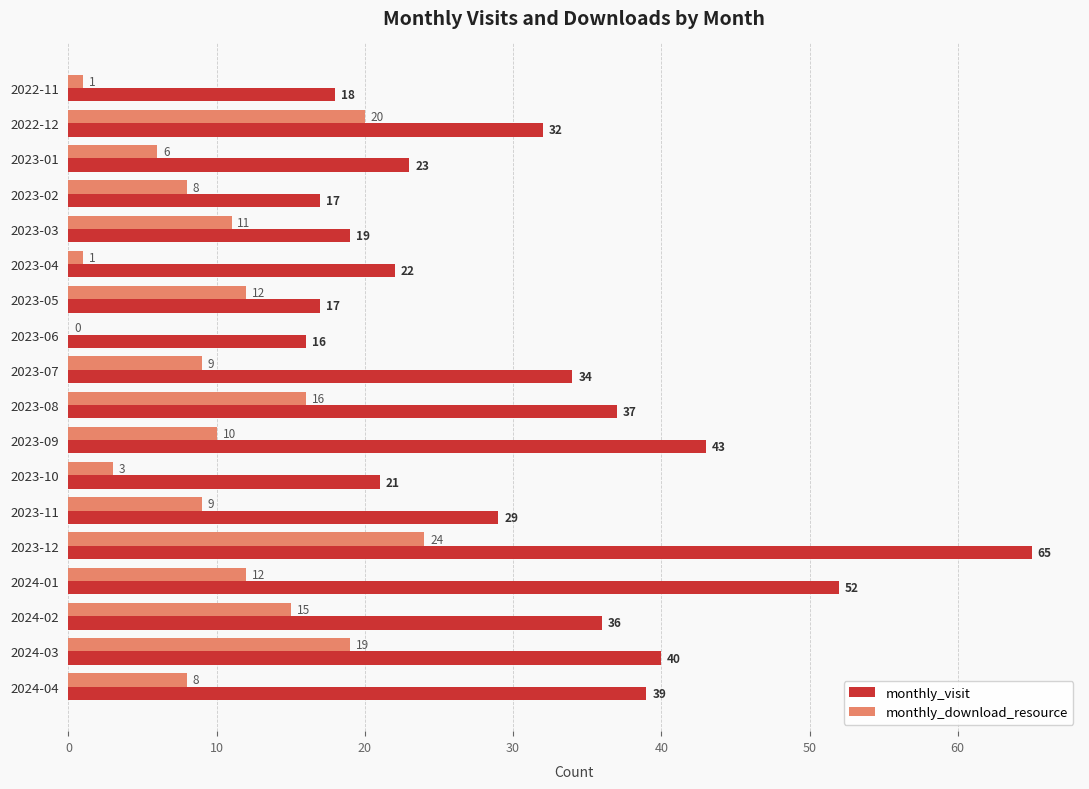

Count the number of data series in this chart.

2